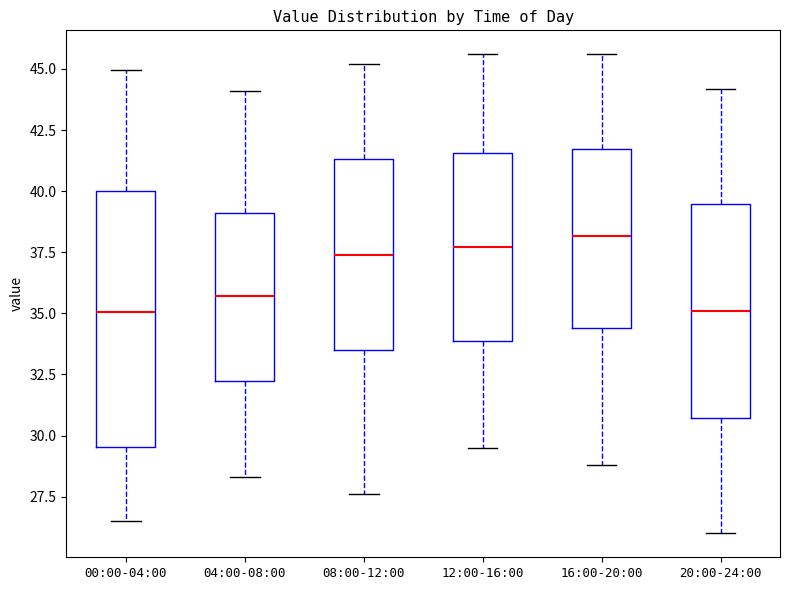

Reading left to right, read every box against the y-axis: the position of its median line, the range the box covers, and the ends of its whiskers. The values are not printed on the chart, so give them approximately, as read against the axis.

00:00-04:00: median 35.0, box 29.5 to 40.0, whiskers 26.5 to 45.0
04:00-08:00: median 35.5, box 32.5 to 39.0, whiskers 28.5 to 44.0
08:00-12:00: median 37.5, box 33.5 to 41.5, whiskers 27.5 to 45.0
12:00-16:00: median 37.5, box 34.0 to 41.5, whiskers 29.5 to 45.5
16:00-20:00: median 38.0, box 34.5 to 41.5, whiskers 29.0 to 45.5
20:00-24:00: median 35.0, box 30.5 to 39.5, whiskers 26.0 to 44.0